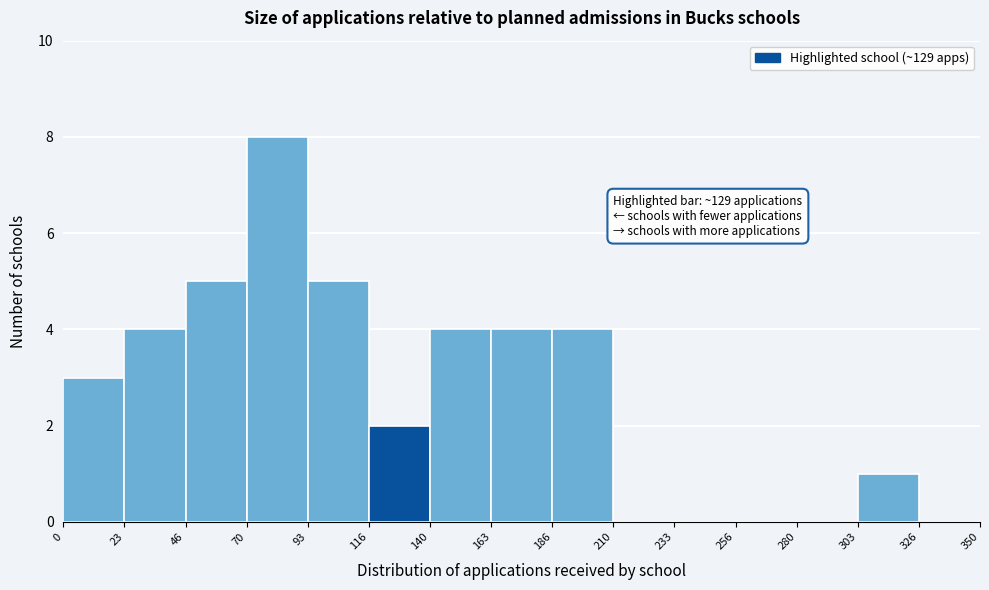

Over which range of the x-axis is the bar tallest?

70 to 93